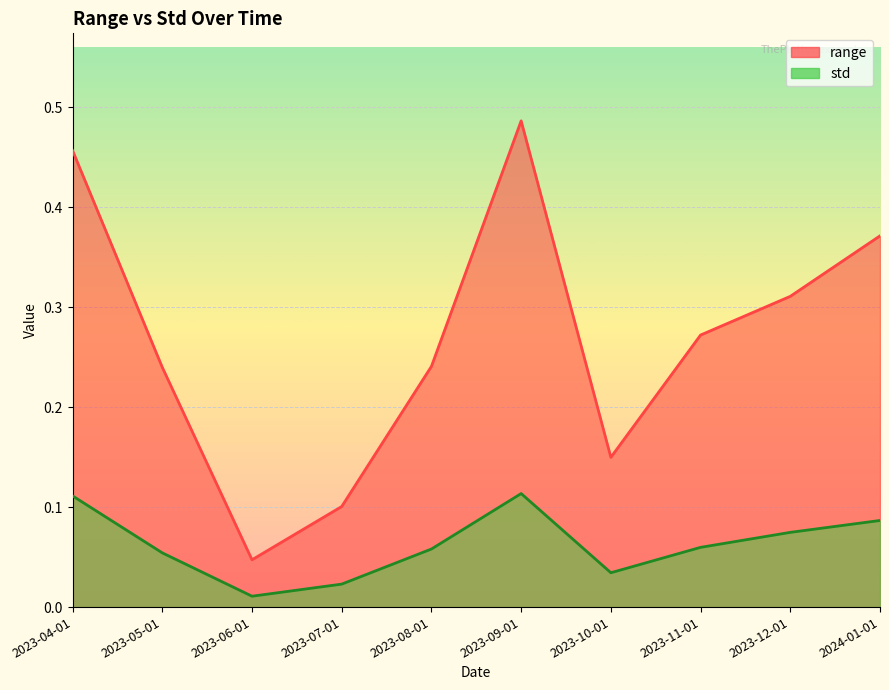

At which label is range closest to 0?

2023-06-01